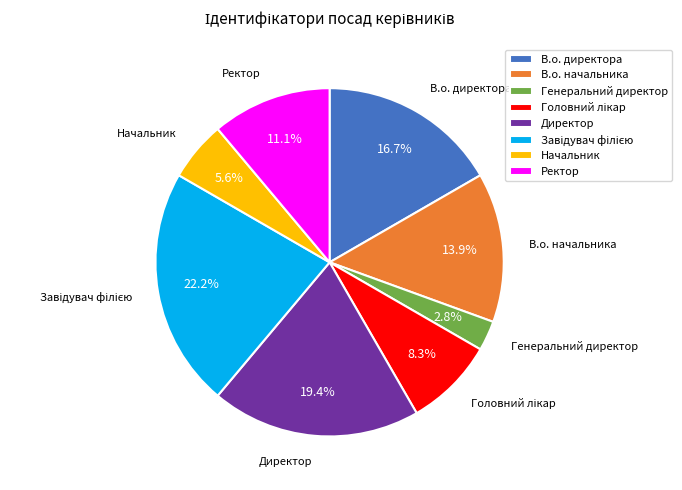

What percentage is NOT represented by В.о. начальника?

86.1%